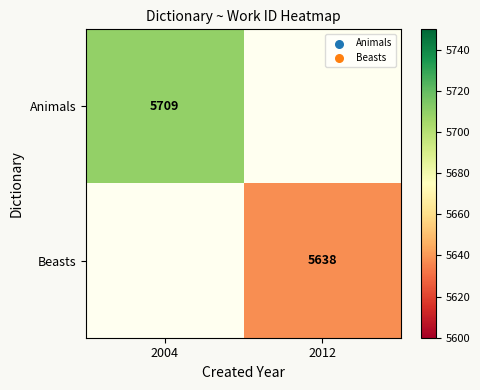

True or false: Animals has a value of 8325 at 2004.

False